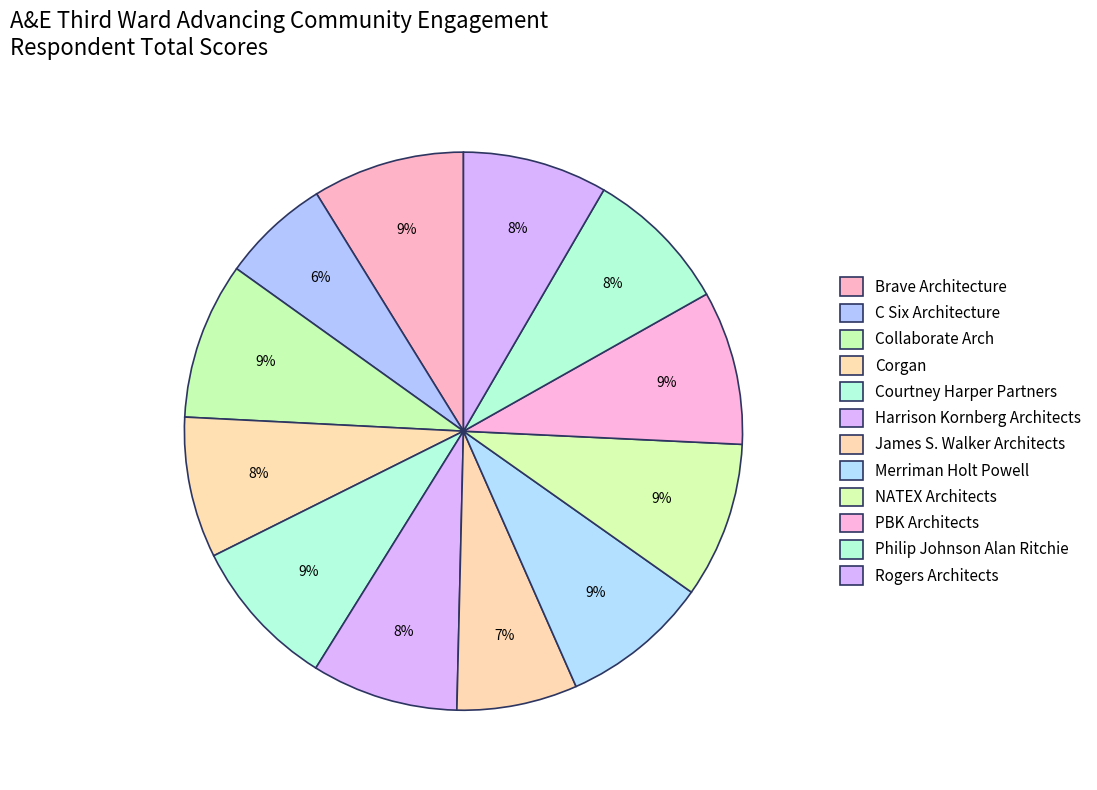

What is the smallest slice in the pie chart?

C Six Architecture